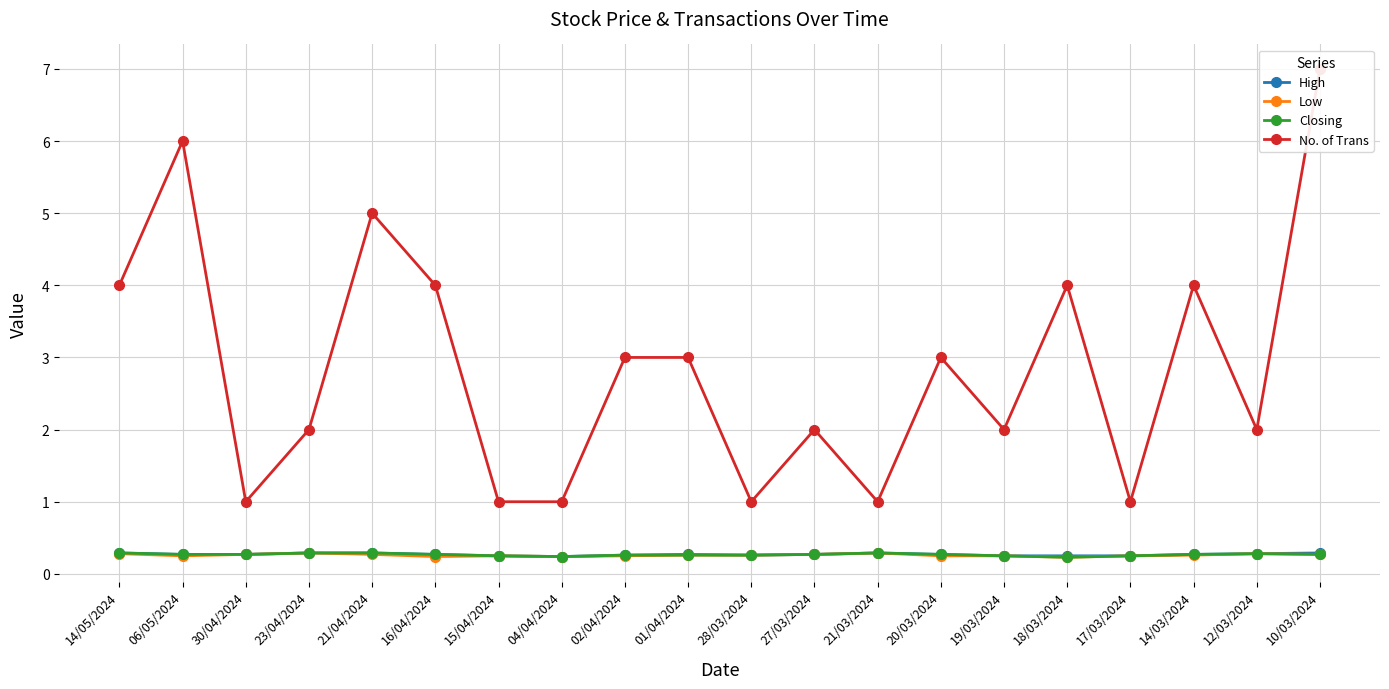

How many lines are shown in the chart?

4